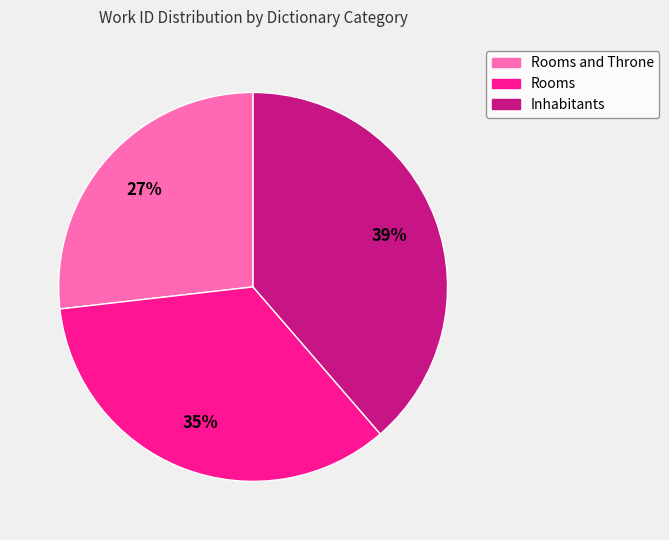

Is there any slice that represents more than half of the pie?

No